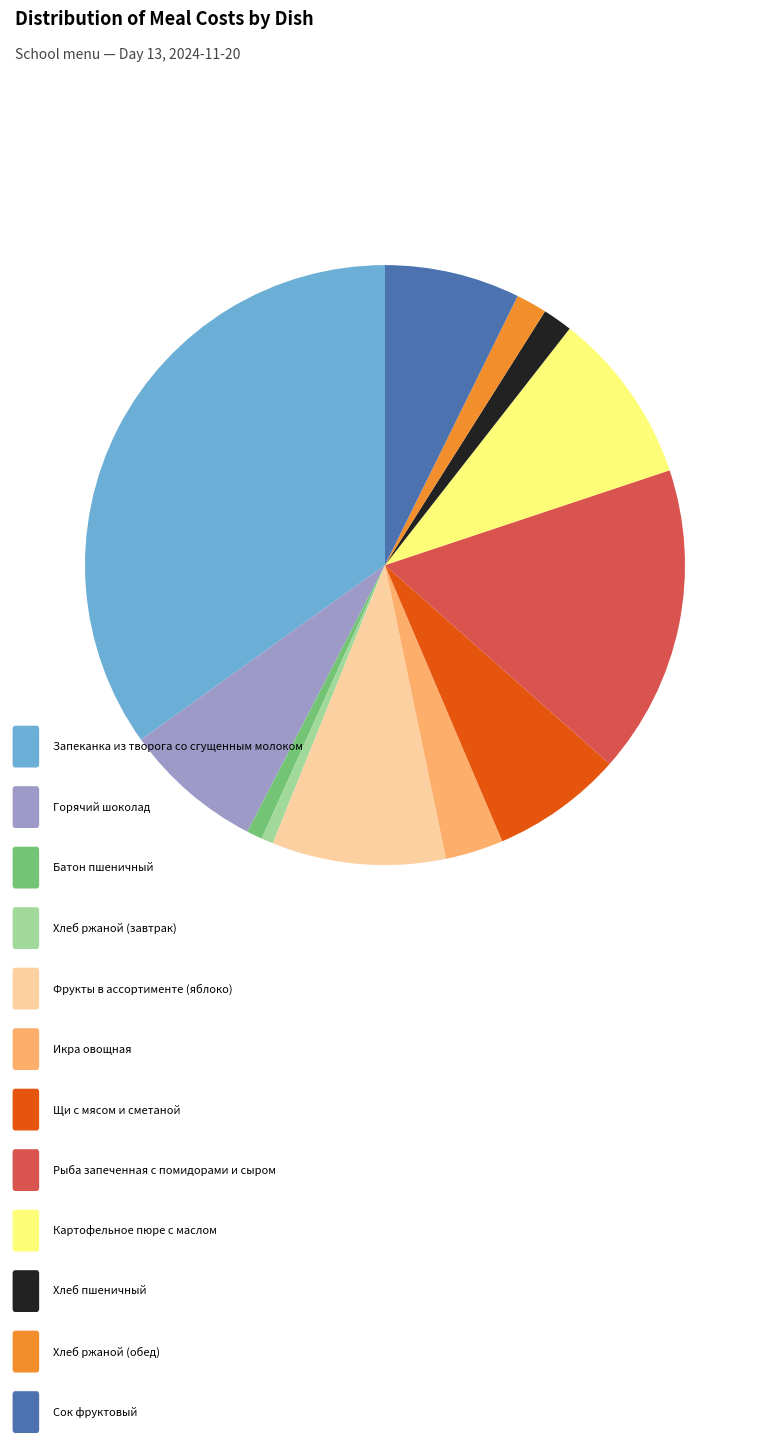

Is there a majority slice in this chart?

No